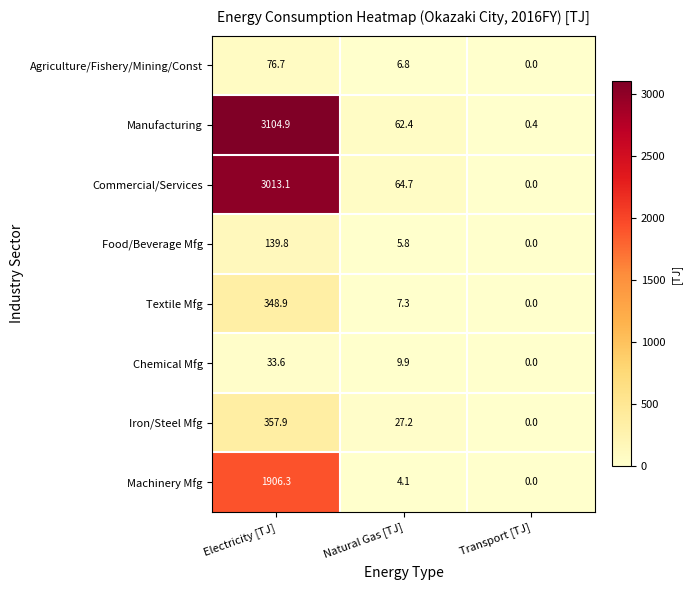

At how many categories does at least one series exceed 1256?

1